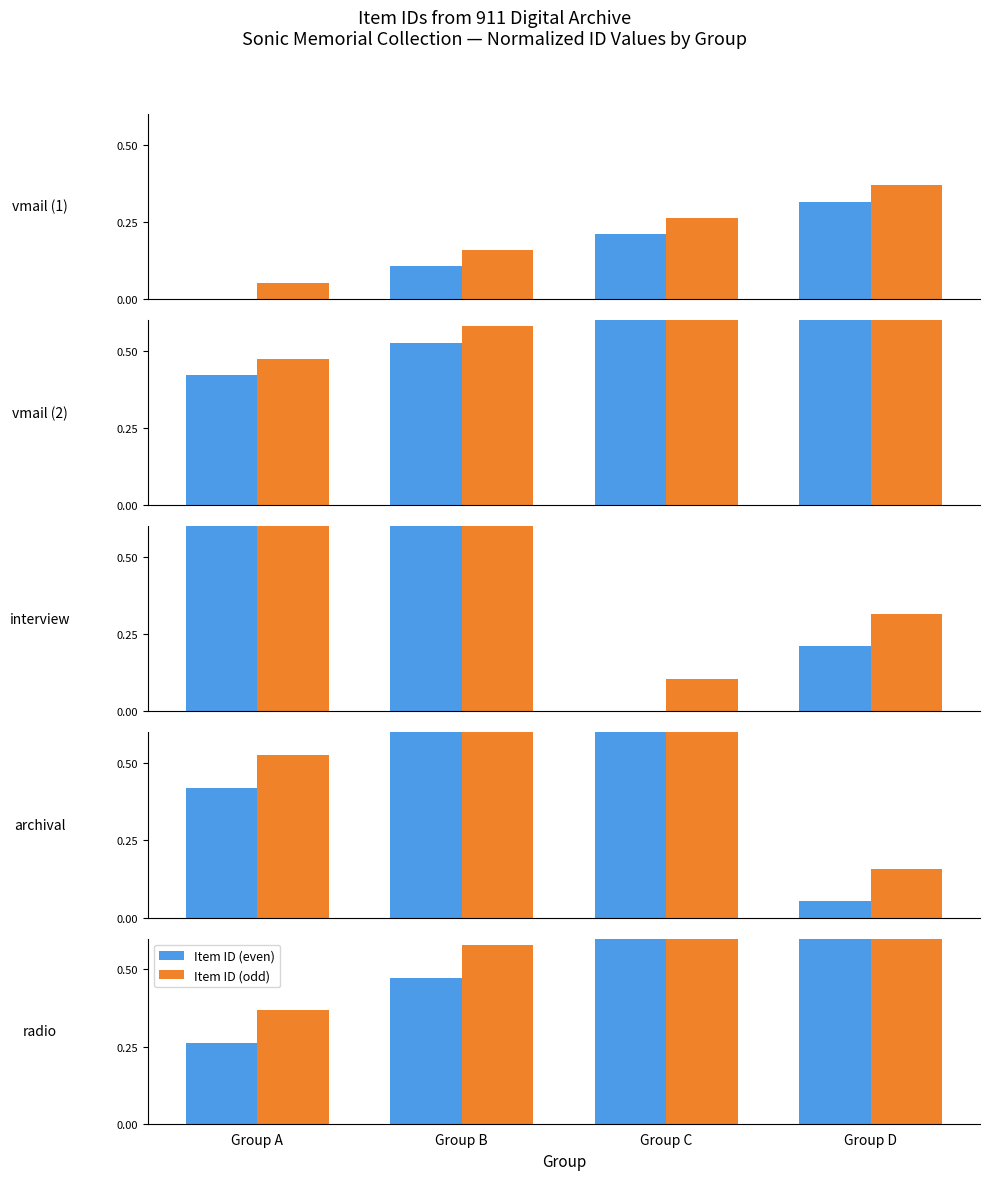

The value of Item ID (even) at Group B is 0.1. True or false?

False